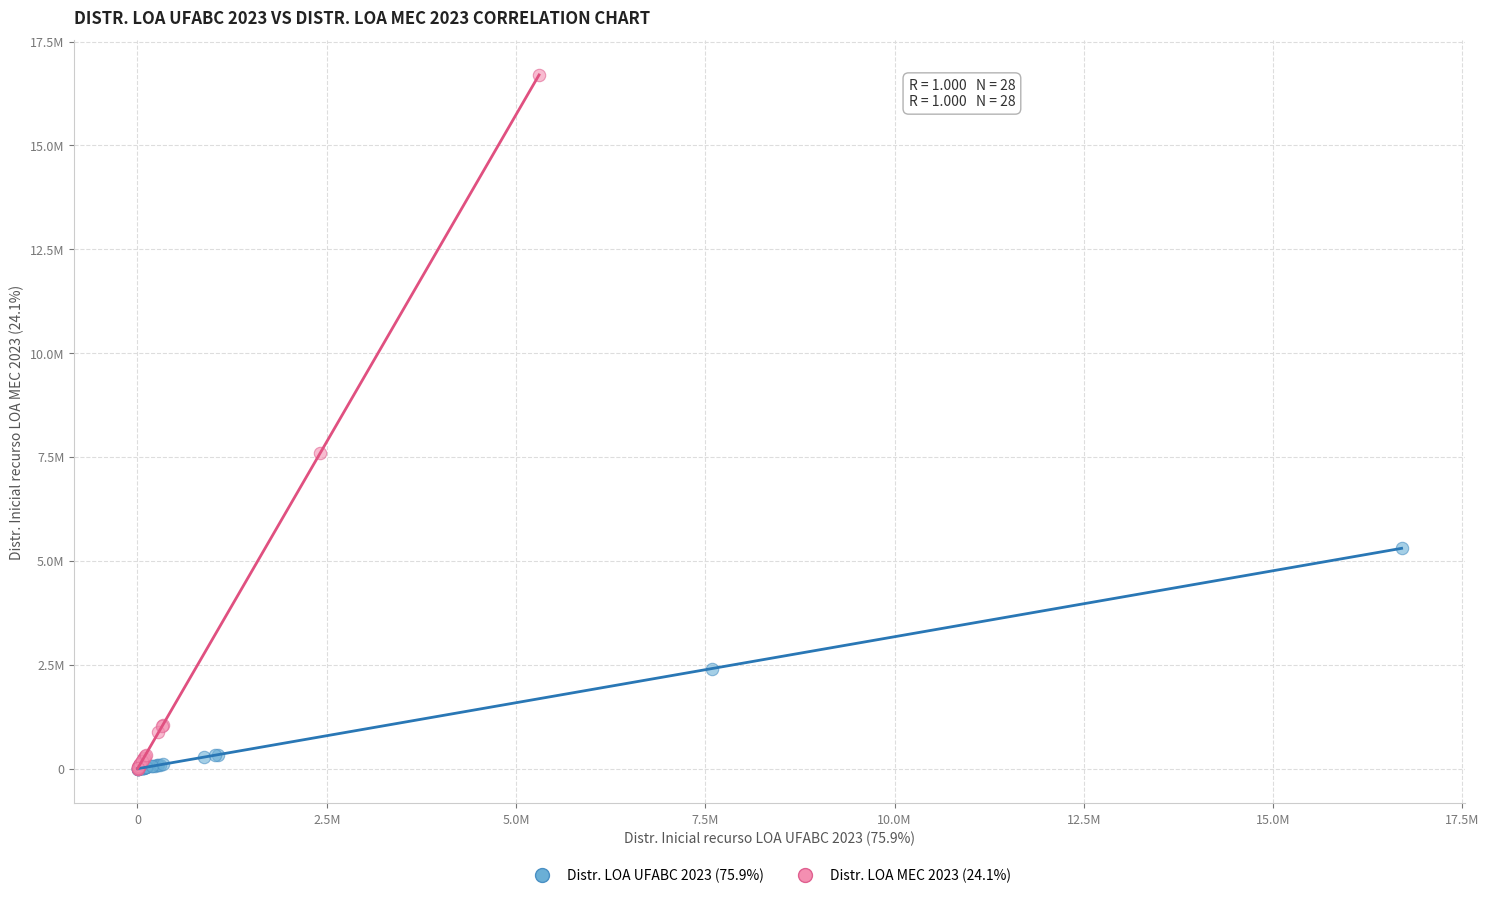

What are all the series names shown in the legend?

Distr. LOA UFABC 2023 (75.9%), Distr. LOA MEC 2023 (24.1%)